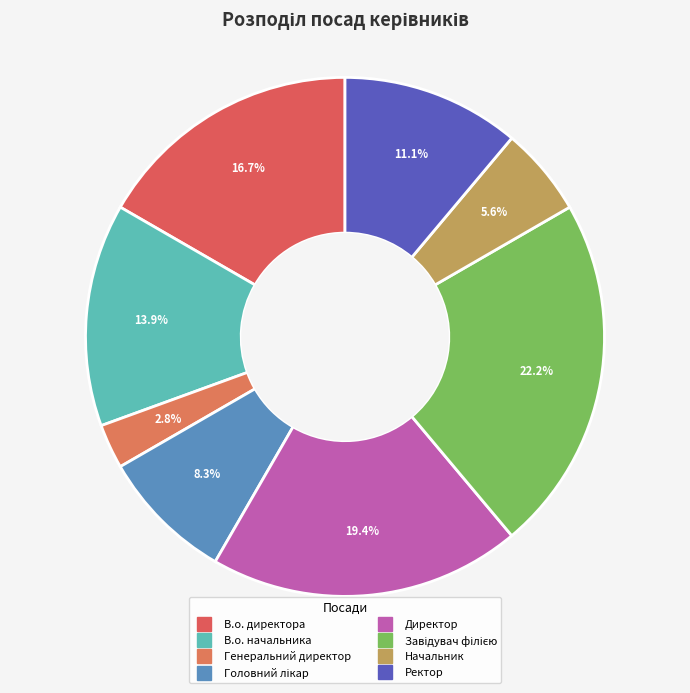

What percentage do Головний лікар and Директор together represent?

27.8%